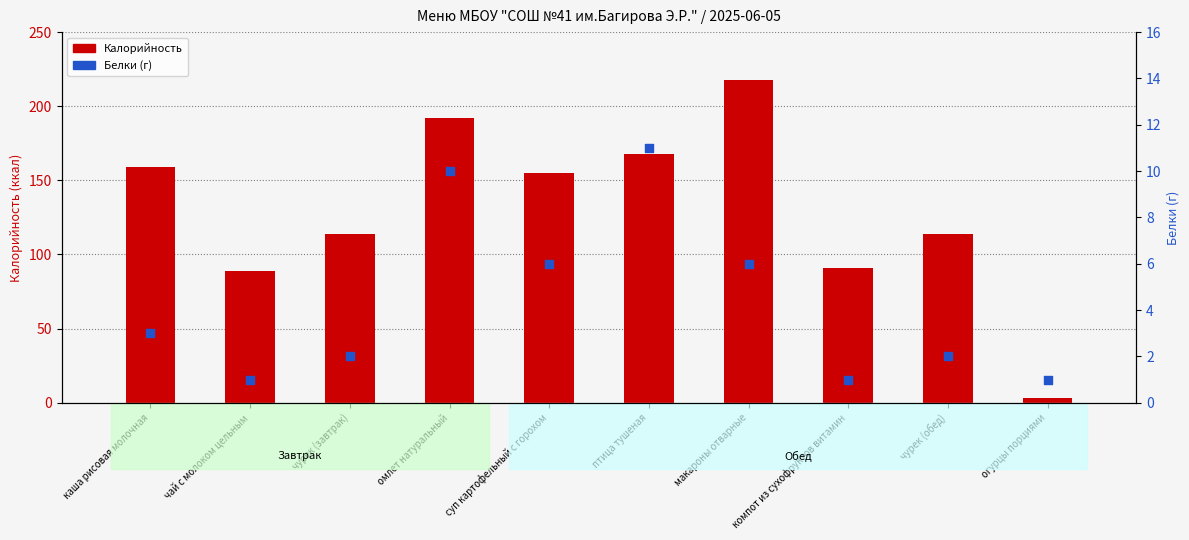

Which series has the widest spread of Y values?

Калорийность